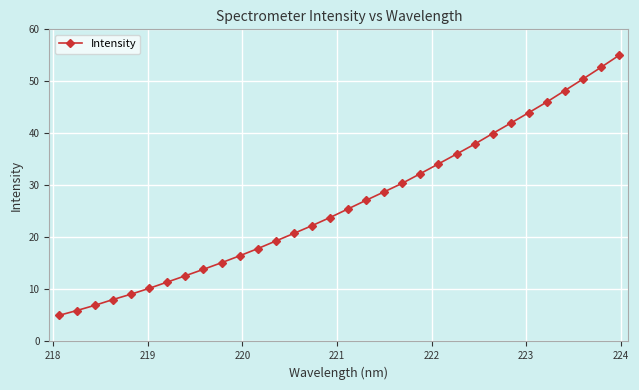

True or false: there are more than 2 points higher than both neighbors.

False